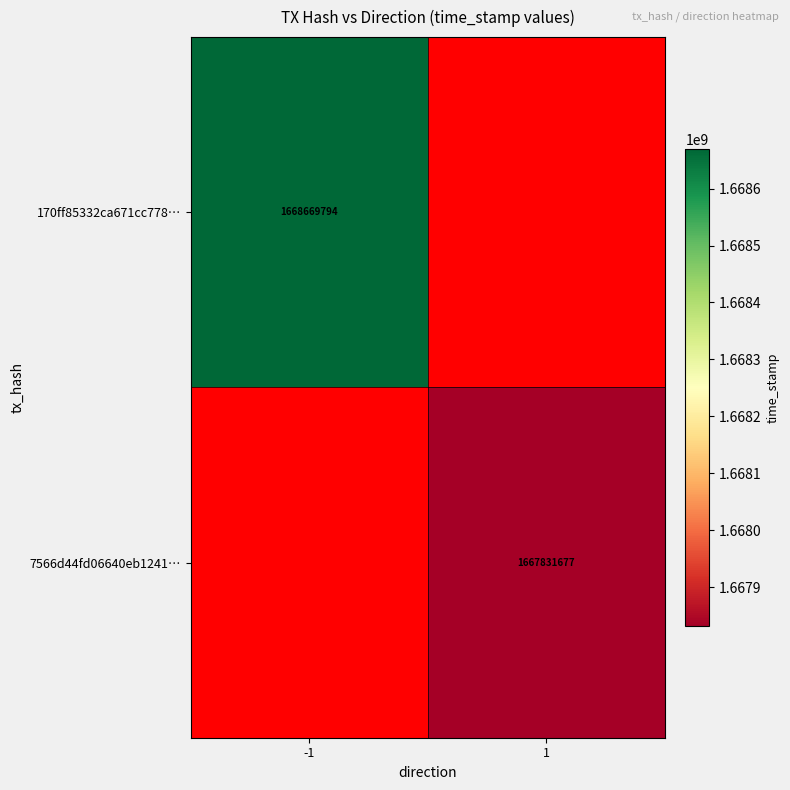

Is it true that 7566d44fd06640eb1241… equals 2477202920 at 1?

False